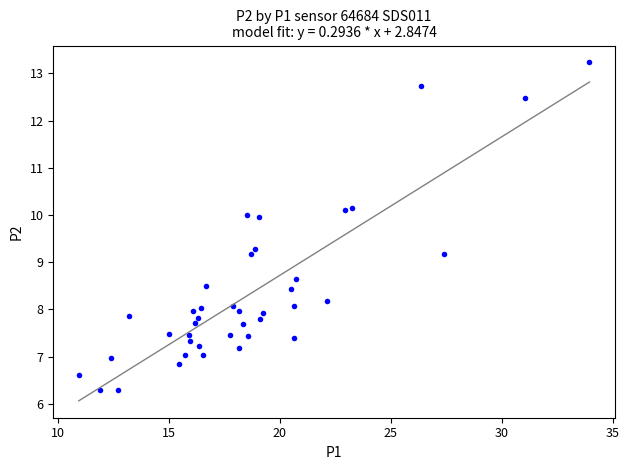

What is the range of X values (max minus min)?

23.0